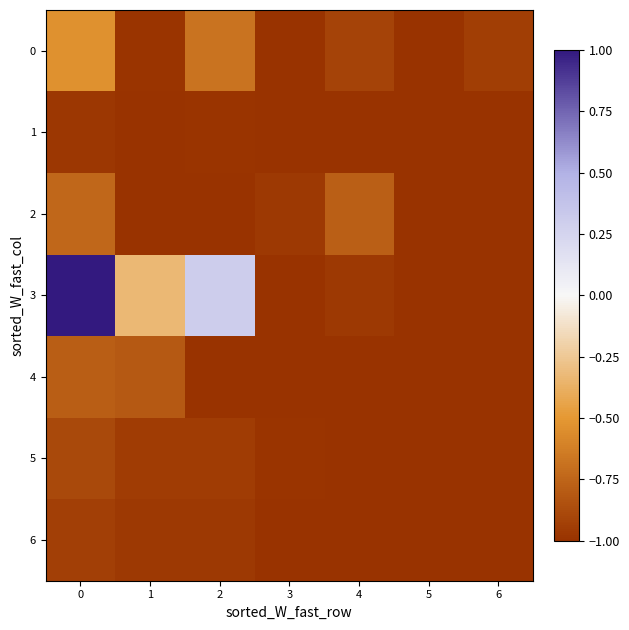

Between 0 and 2, which series saw the biggest shift?

3